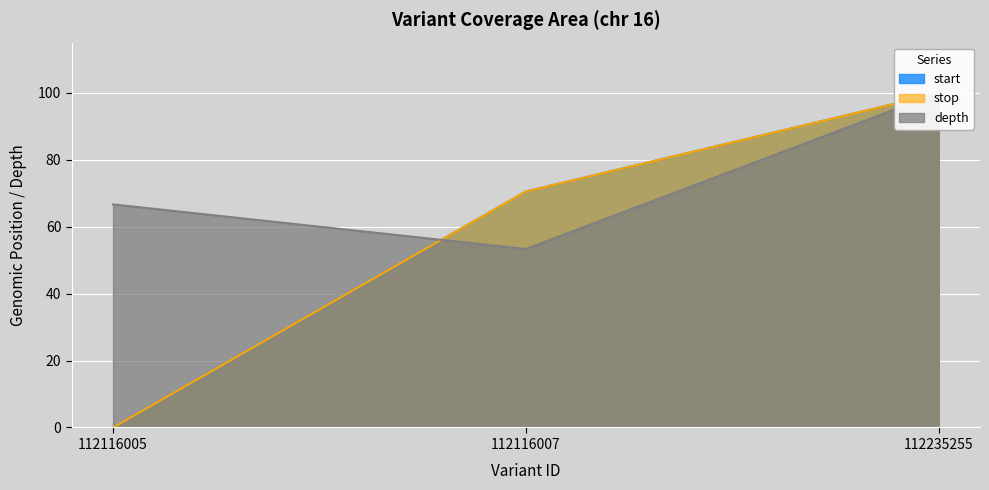

Reading right to left, extract all data points from this chart.

start: 99.8	70.5	0.0
stop: 99.8	70.5	0.0
depth: 100.0	53.3	66.7